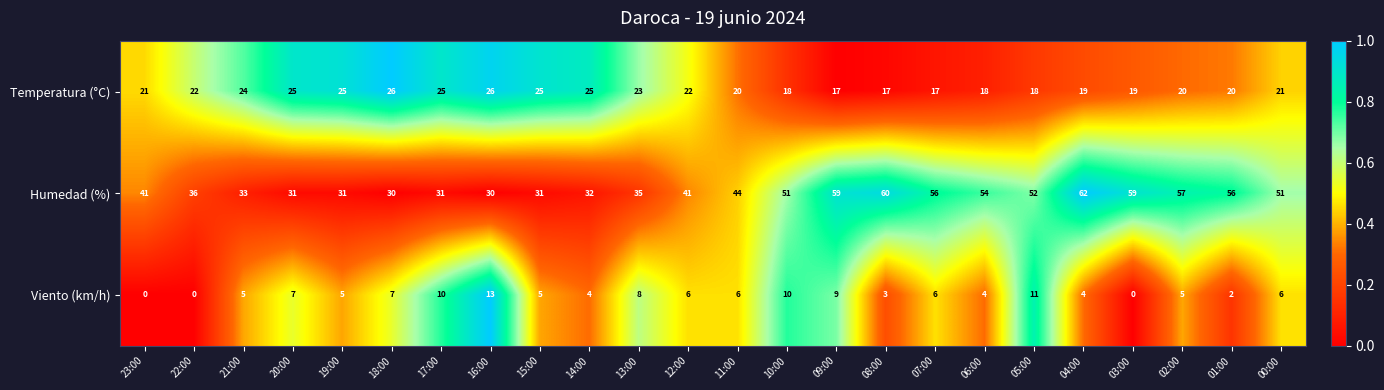

The value of Viento (km/h) at 03:00 is 8. True or false?

False